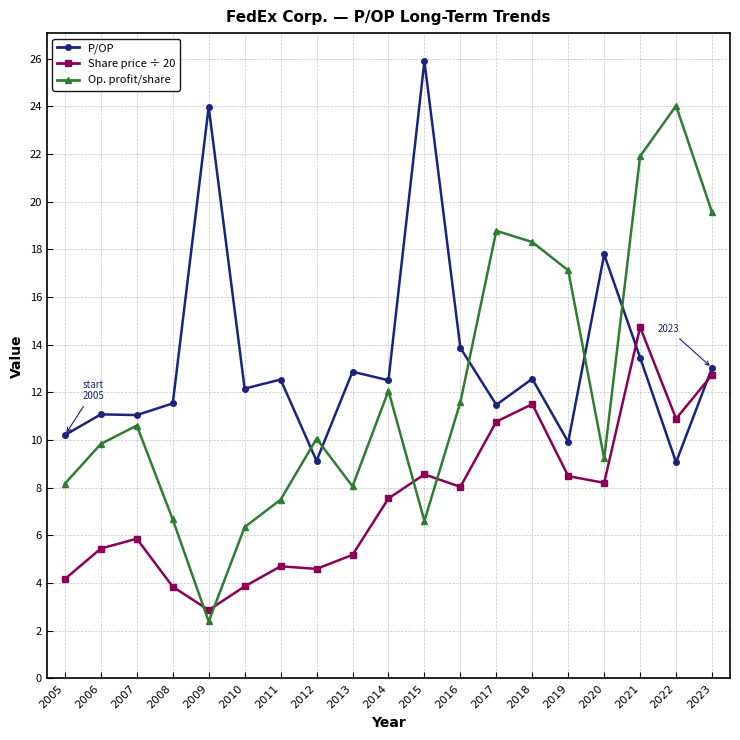

How many values in the Op. profit/share series exceed 10?

10